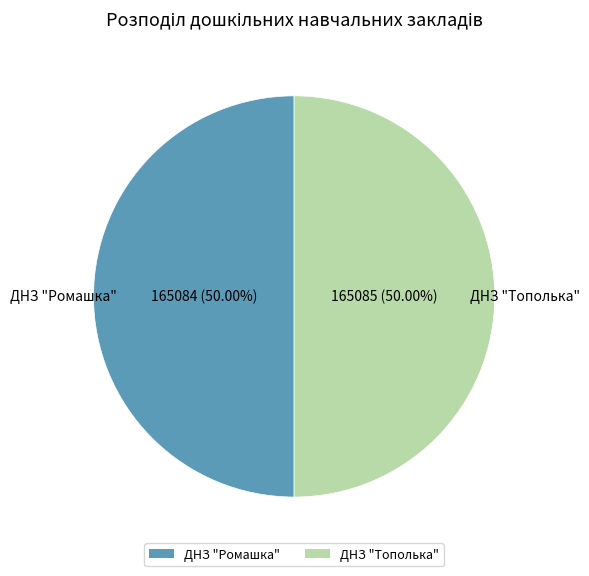

To the nearest percent, what percentage of the pie is ДНЗ "Тополька"?

50%